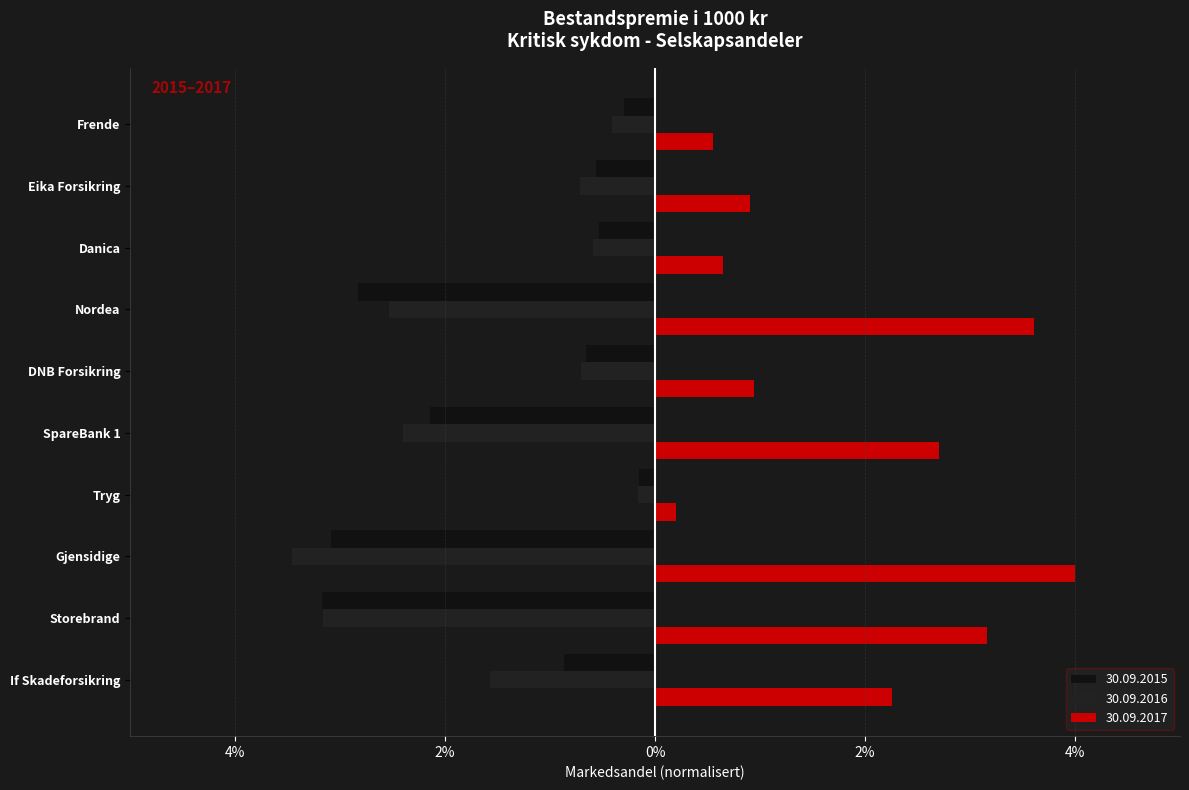

What is the difference between the maximum and minimum values in the 30.09.2017 series?

3.8